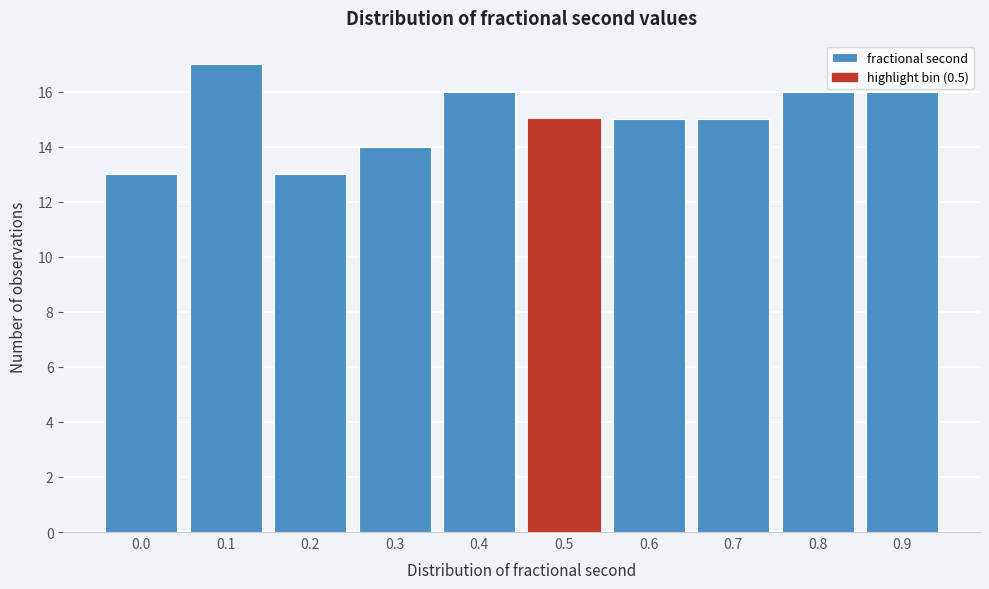

Reading left to right, what are all the values shown in this chart?

0.0=13	0.1=17	0.2=13	0.3=14	0.4=16	0.5=15	0.6=15	0.7=15	0.8=16	0.9=16